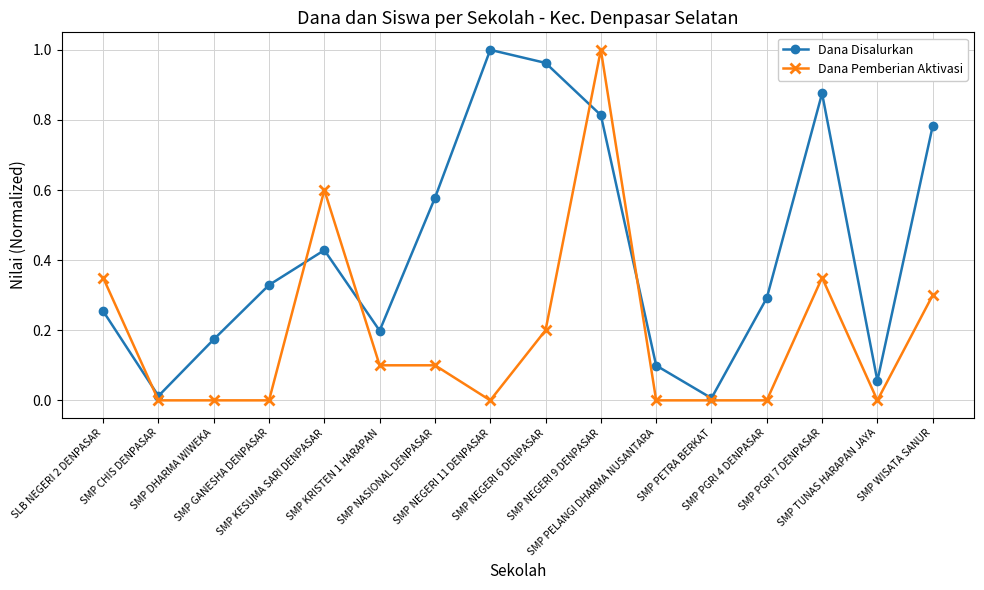

Rank the series by their average value, from lowest to highest.

Dana Pemberian Aktivasi, Dana Disalurkan